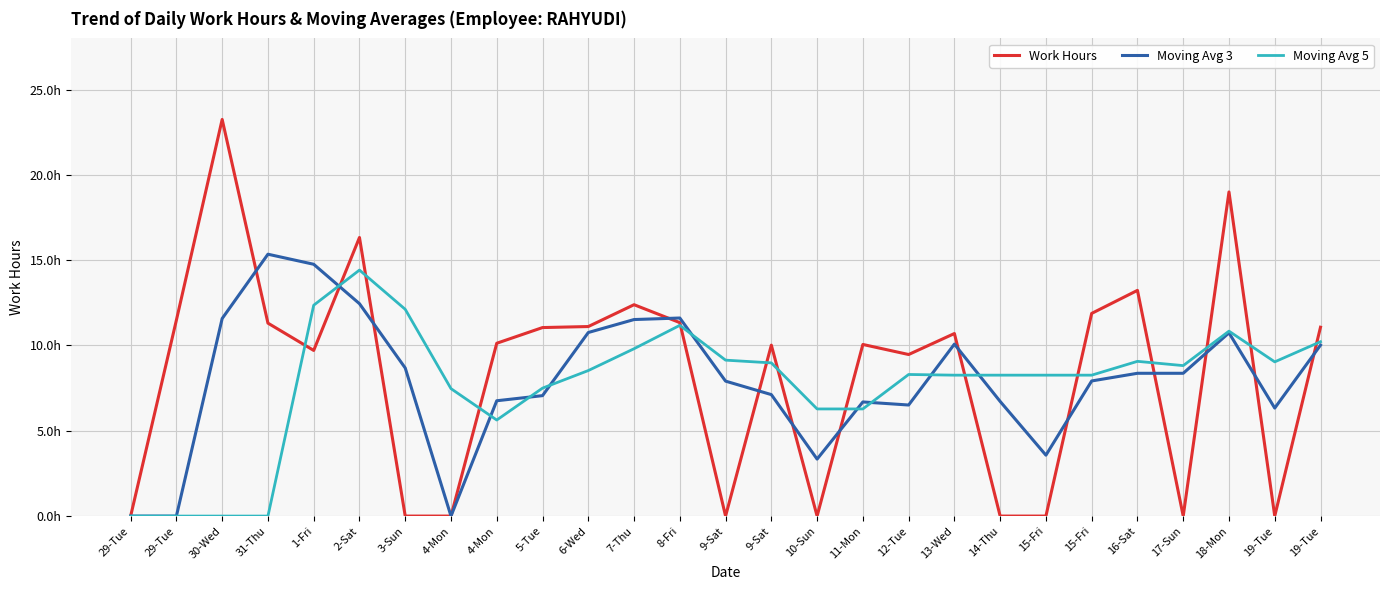

What is the average value of the Moving Avg 3 series?

7.9